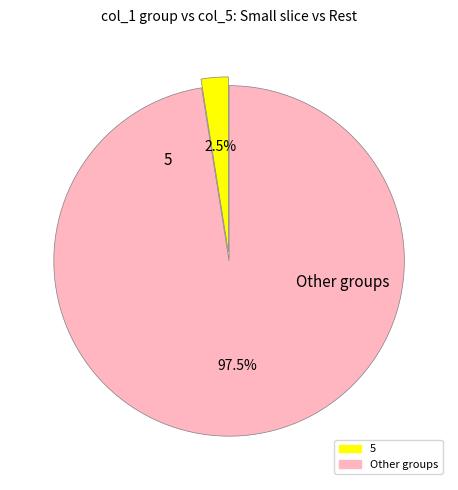

Is there a majority slice in this chart?

Yes